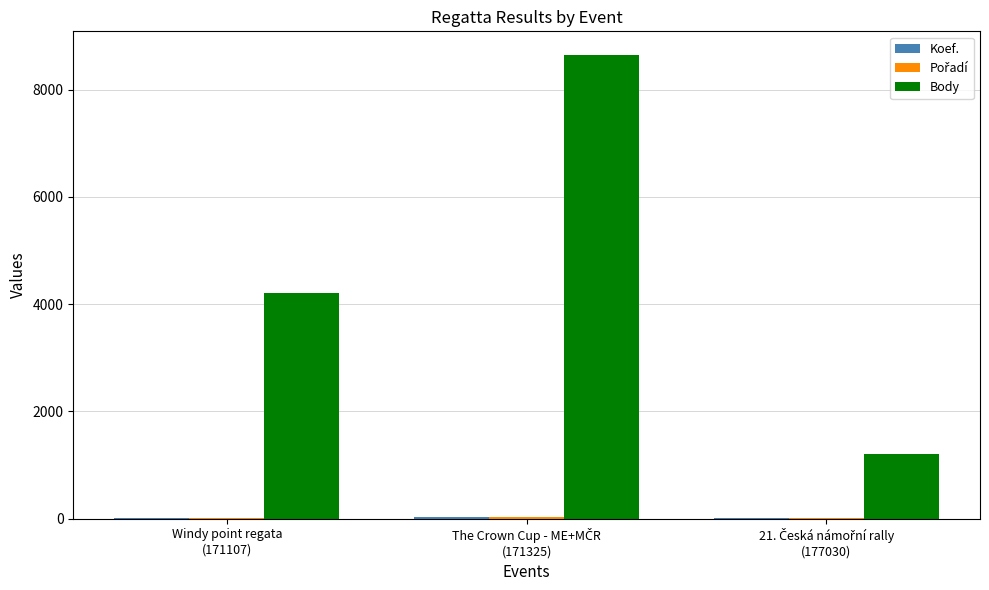

What is the highest value of the Body series?

8655